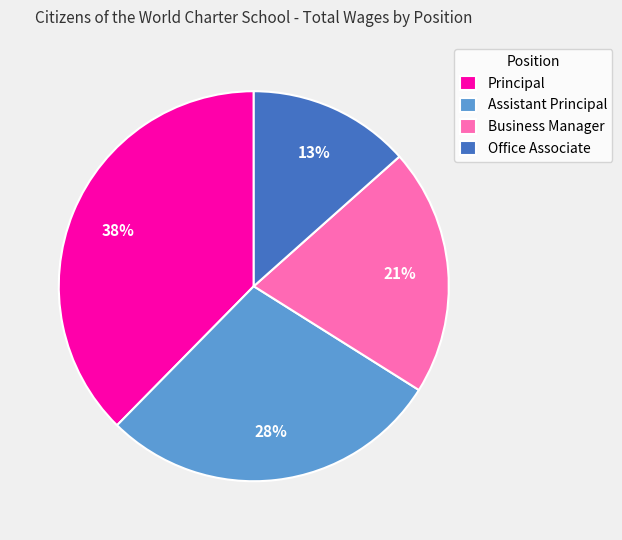

How many slices are in this pie chart?

4